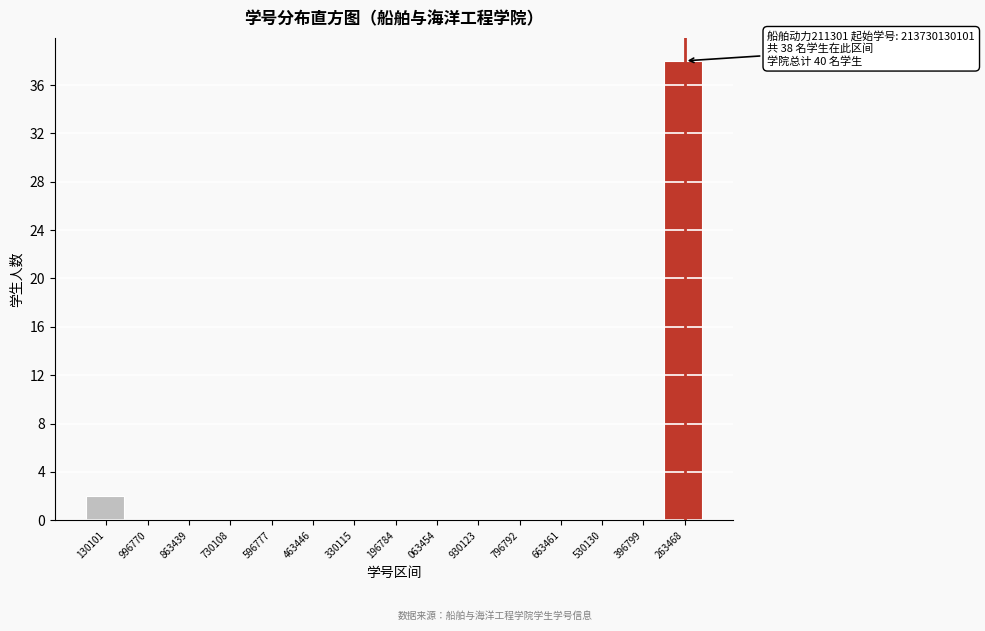

Reading left to right, extract all data points from this chart.

130101=2	996770=0	863439=0	730108=0	596777=0	463446=0	330115=0	196784=0	063454=0	930123=0	796792=0	663461=0	530130=0	396799=0	263468=38